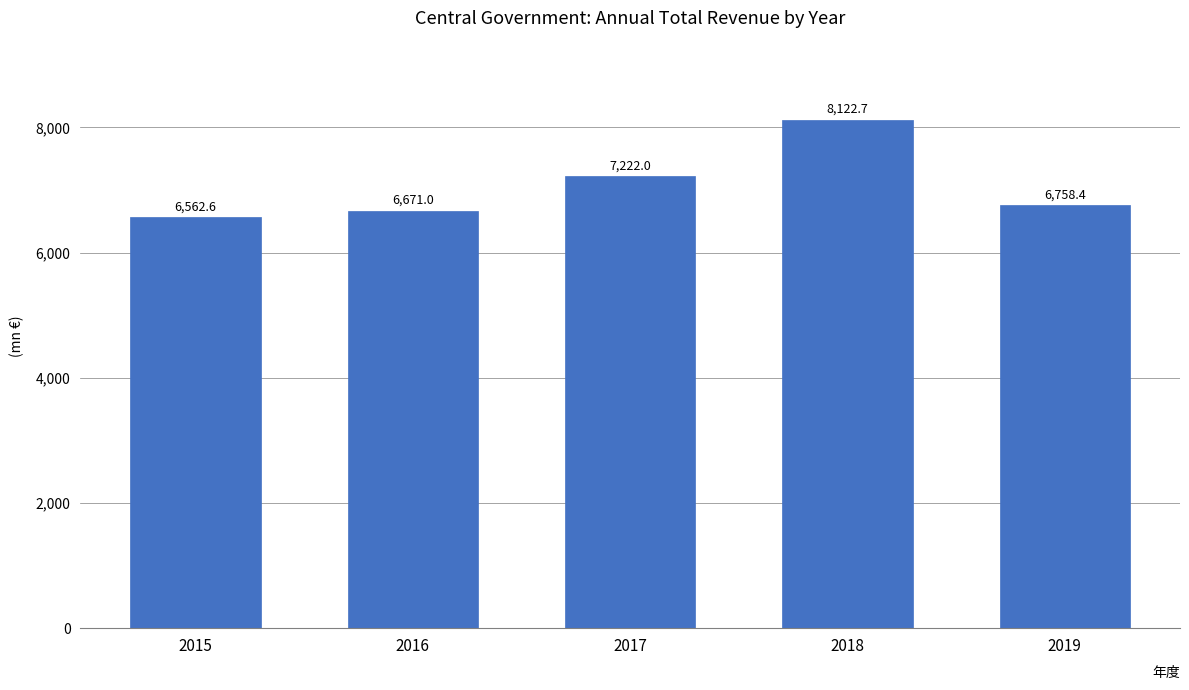

What is the value of the 2nd bar from the left?

6671.0